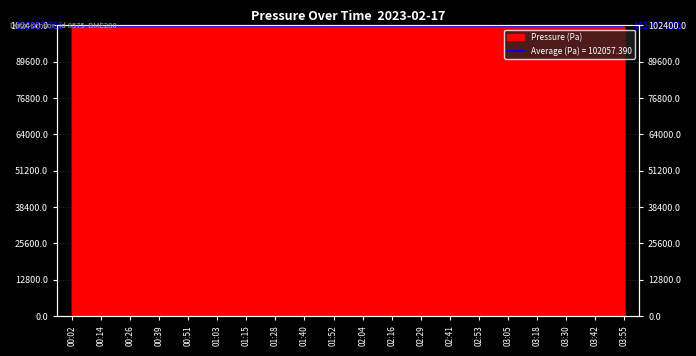

What is the smallest value displayed?

101877.5